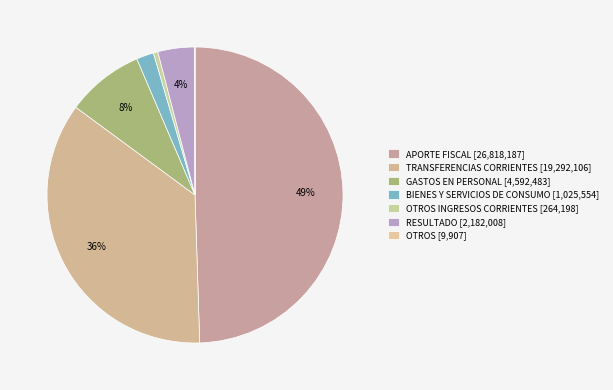

To the nearest percent, what is the difference between the largest and smallest slice percentages?

49%